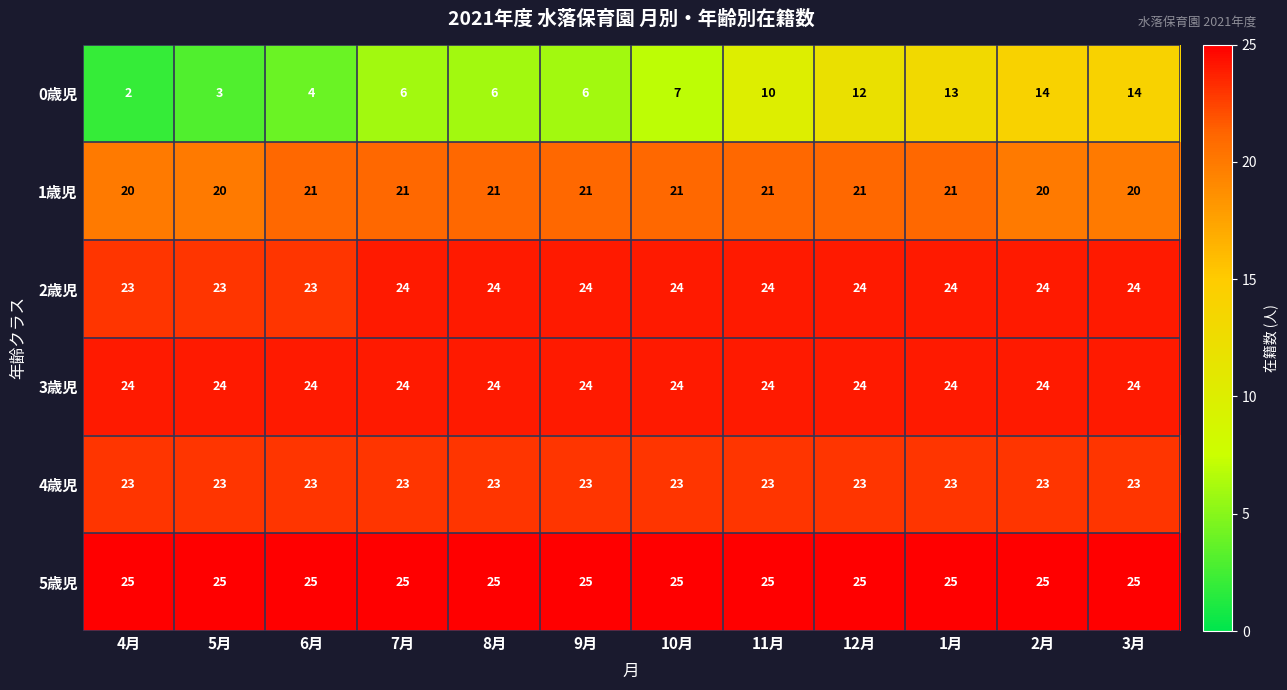

What is the spread (max minus min) of values at 12月?

13